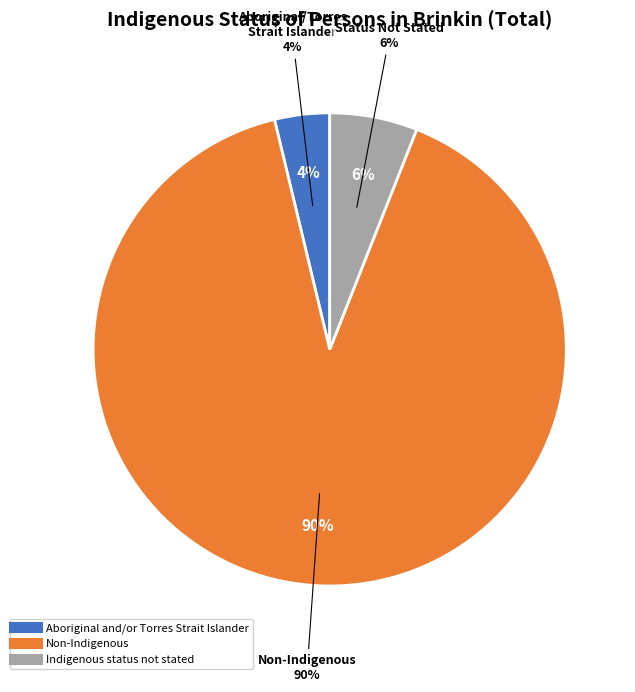

Which category has the biggest portion of the pie?

Non-Indigenous